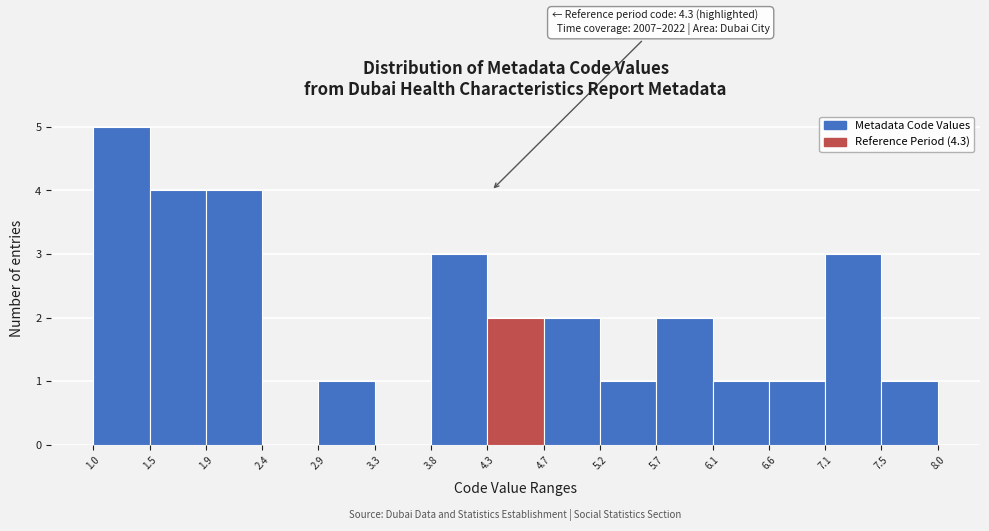

Over which range of the x-axis is the bar tallest?

1.0 to 1.5